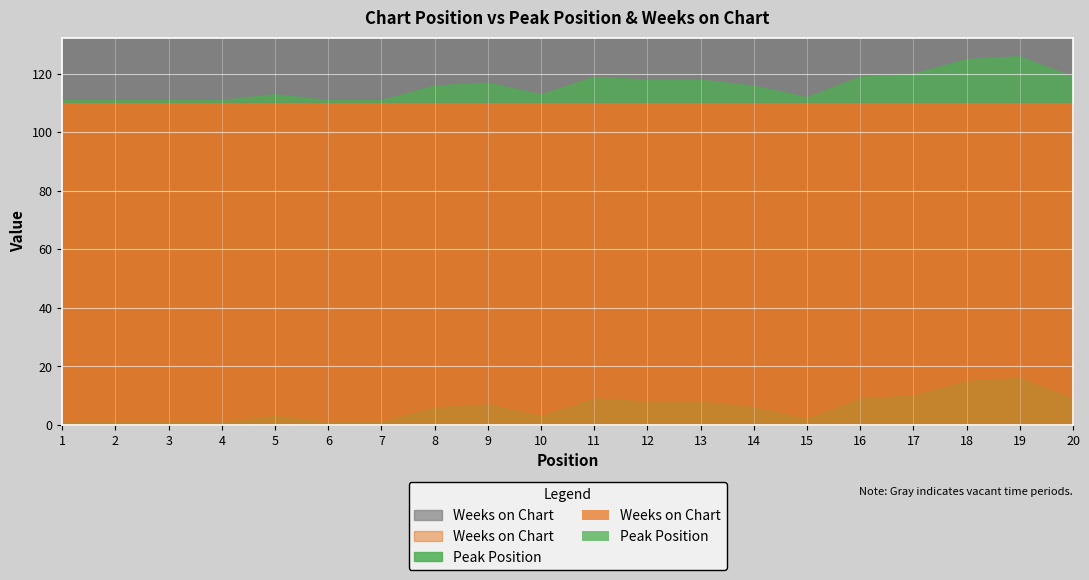

True or false: Weeks on Chart has more than 1 points higher than both neighbors.

False